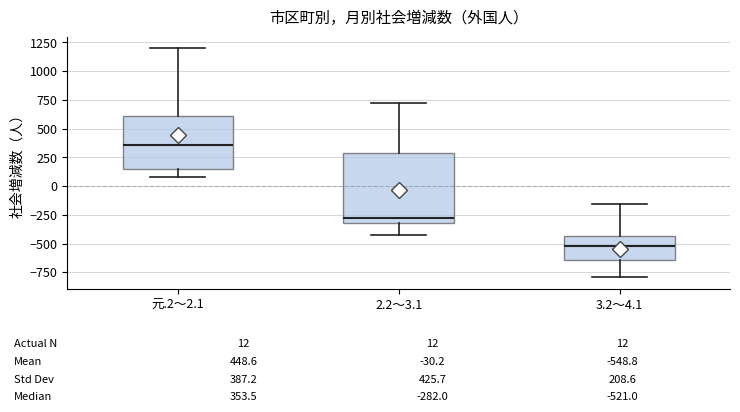

Which box is the tallest, from its lower edge to its upper edge?

2.2～3.1